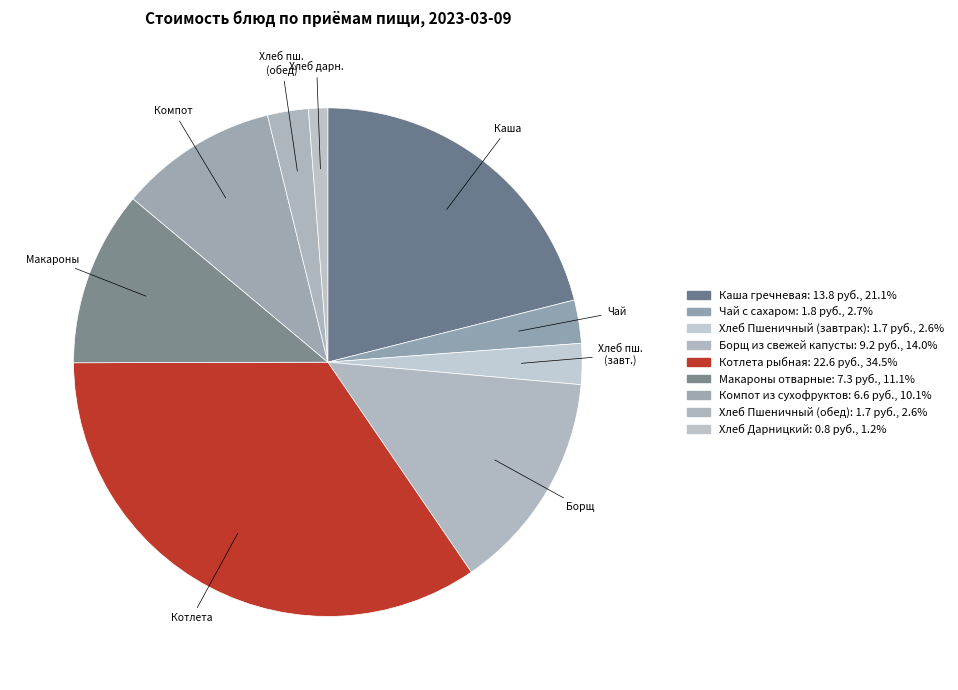

Is there a majority slice in this chart?

No